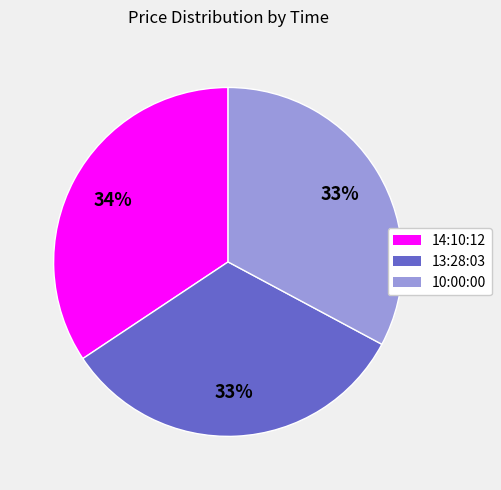

To the nearest percent, what is the average slice percentage?

33%